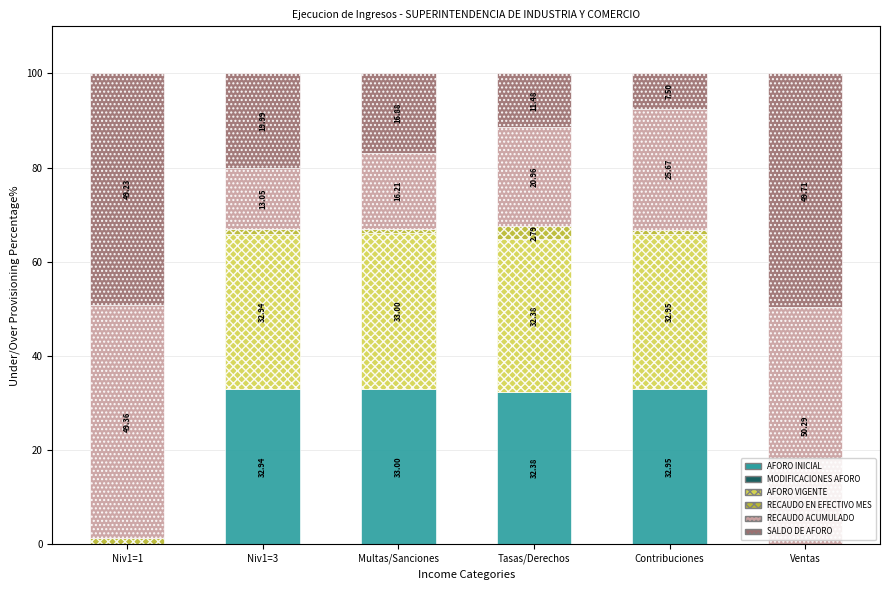

What is the total value across all series at Tasas/Derechos?

100.0